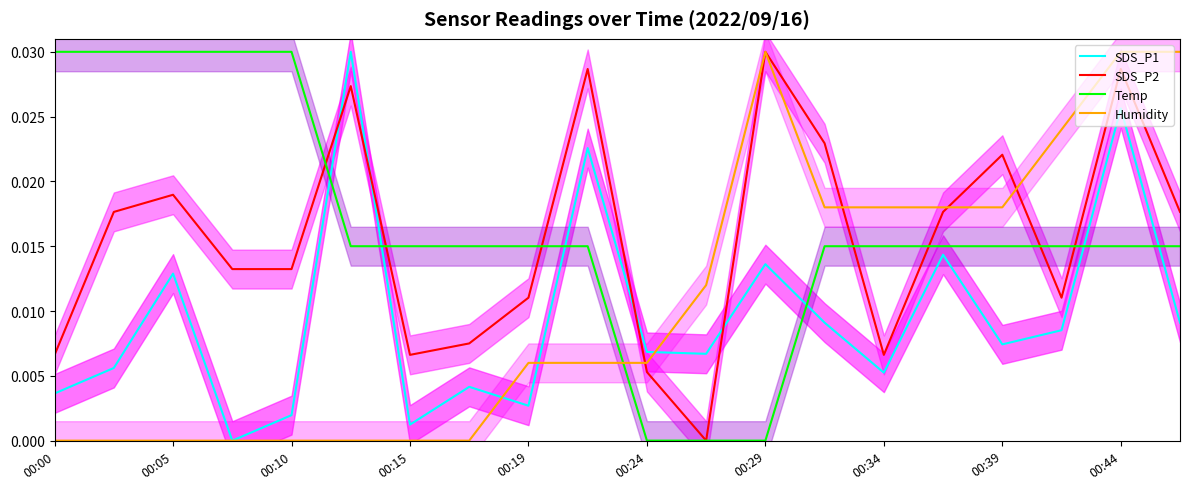

Which series ends up on top after the final intersection of SDS_P1 and Temp?

Temp